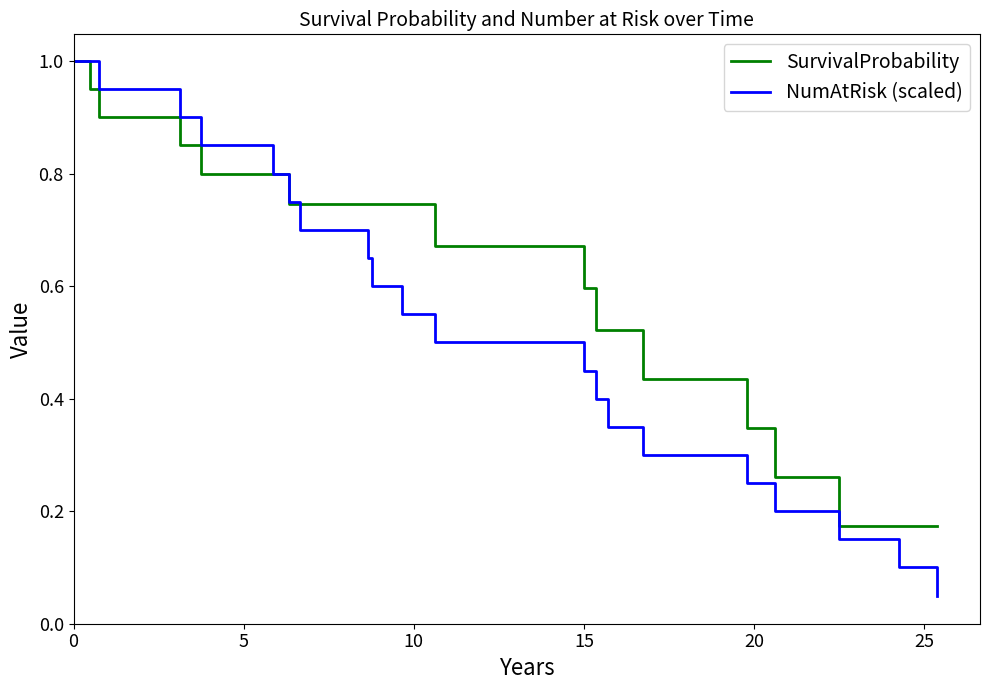

Which series has the largest total across all categories?

SurvivalProbability